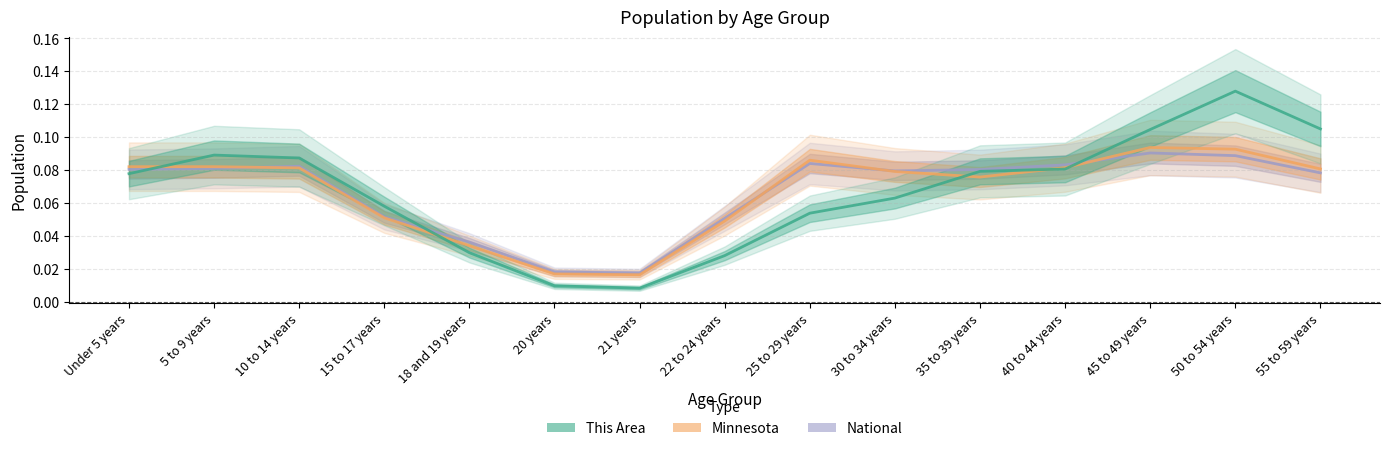

Reading left to right, what are all the values shown in this chart?

National: 0.1	0.1	0.1	0.1	0.0	0.0	0.0	0.1	0.1	0.1	0.1	0.1	0.1	0.1	0.1
Minnesota: 0.1	0.1	0.1	0.1	0.0	0.0	0.0	0.0	0.1	0.1	0.1	0.1	0.1	0.1	0.1
This Area: 0.1	0.1	0.1	0.1	0.0	0.0	0.0	0.0	0.1	0.1	0.1	0.1	0.1	0.1	0.1